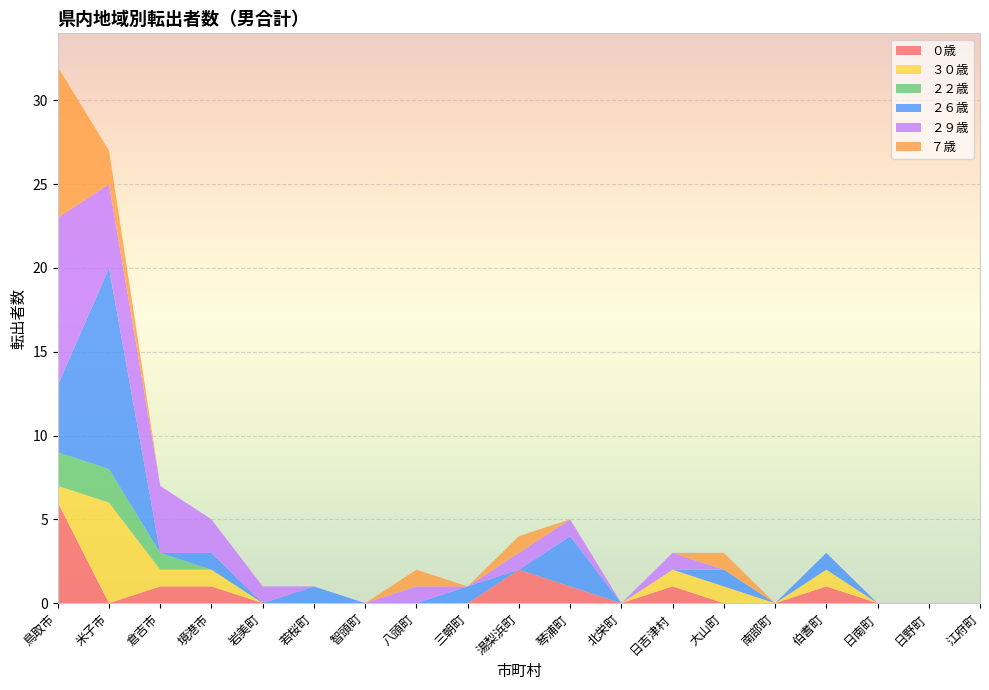

Reading left to right, transcribe all the data shown in this chart.

０歳: 6	0	1	1	0	0	0	0	0	2	1	0	1	0	0	1	0	0	0
３０歳: 1	6	1	1	0	0	0	0	0	0	0	0	1	1	0	1	0	0	0
２２歳: 2	2	1	0	0	0	0	0	0	0	0	0	0	0	0	0	0	0	0
２６歳: 4	12	0	1	0	1	0	0	1	0	3	0	0	1	0	1	0	0	0
２９歳: 10	5	4	2	1	0	0	1	0	1	1	0	1	0	0	0	0	0	0
７歳: 9	2	0	0	0	0	0	1	0	1	0	0	0	1	0	0	0	0	0